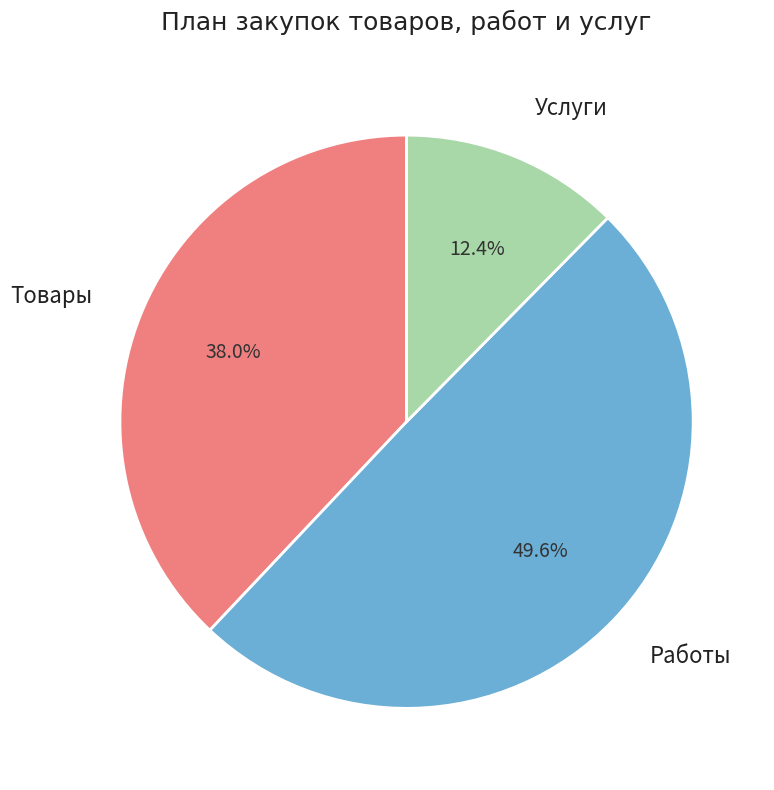

What percentage is the Услуги slice, to the nearest percent?

12%